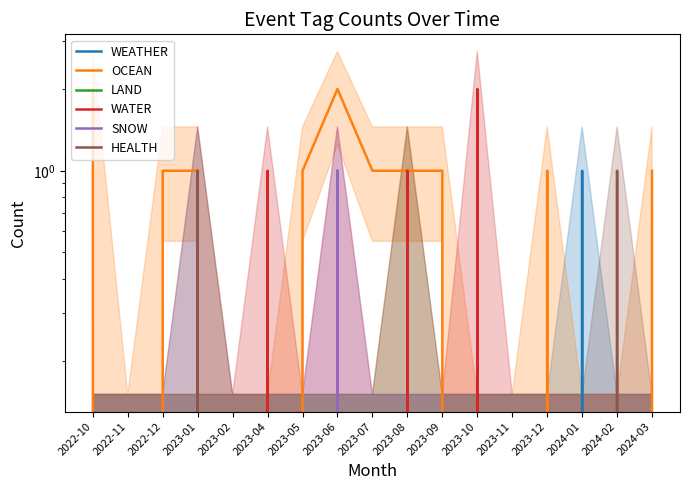

What is the spread (max minus min) of values at 2024-02?

1